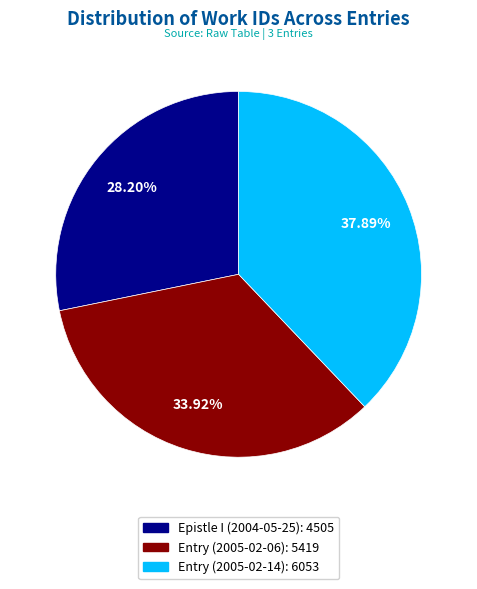

How many segments does this pie chart have?

3